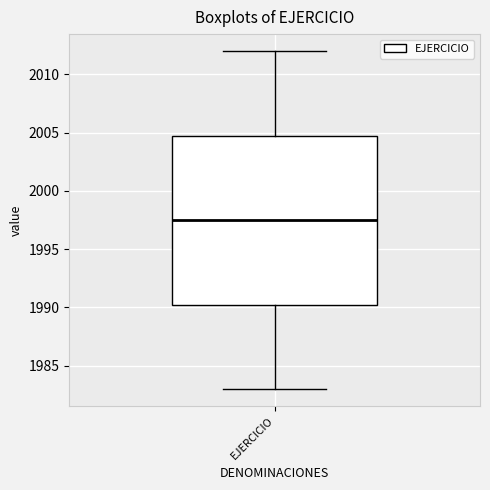

Where is the lower edge of the box for EJERCICIO on the y-axis? The values are not printed on the chart, so give them approximately, as read against the axis.

1990.5